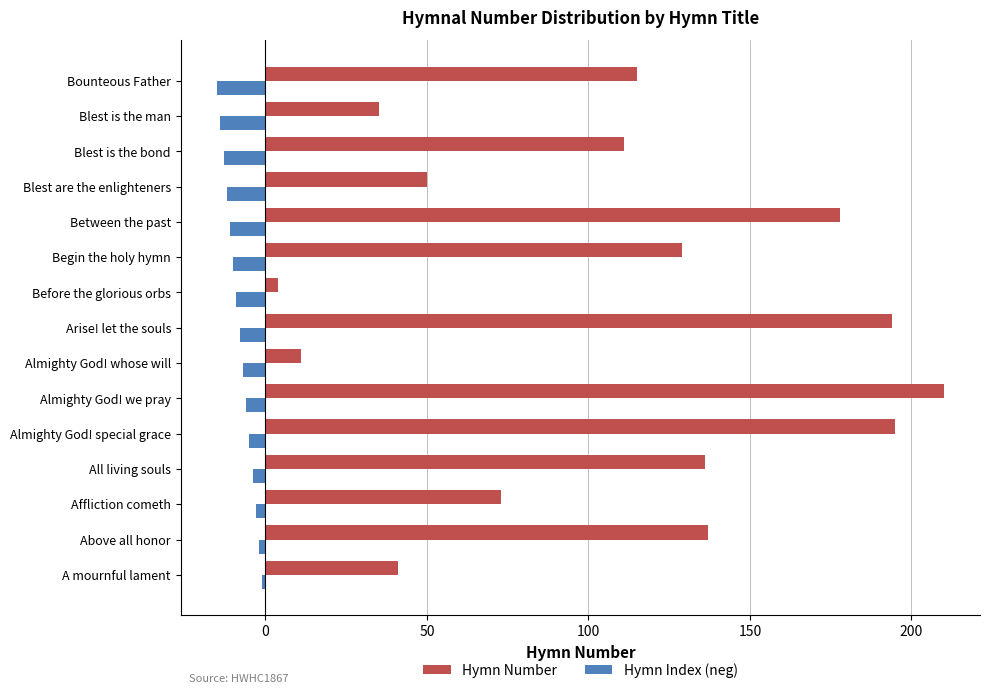

What is the difference between the highest and lowest values at Almighty God! we pray?

216